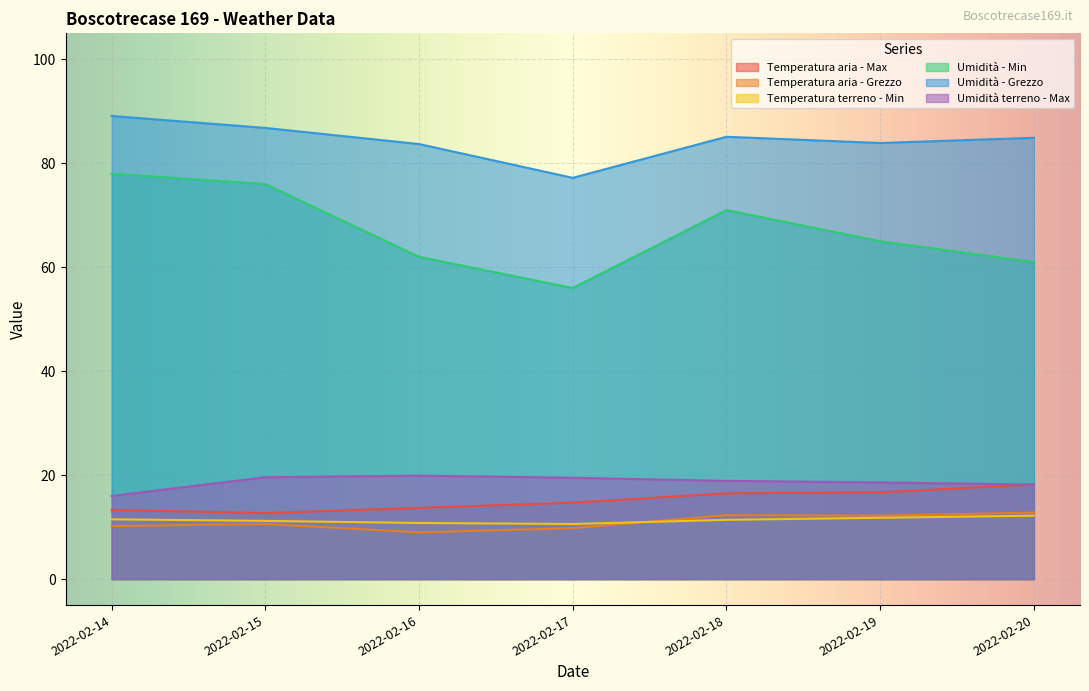

Reading left to right, transcribe all the data shown in this chart.

Temperatura aria - Max: 2022-02-14=13.3	2022-02-15=12.7	2022-02-16=13.7	2022-02-17=14.7	2022-02-18=16.5	2022-02-19=16.7	2022-02-20=18.2
Temperatura aria - Grezzo: 2022-02-14=10.2	2022-02-15=10.6	2022-02-16=9.0	2022-02-17=9.8	2022-02-18=12.3	2022-02-19=12.2	2022-02-20=12.8
Temperatura terreno - Min: 2022-02-14=11.5	2022-02-15=11.2	2022-02-16=10.8	2022-02-17=10.6	2022-02-18=11.4	2022-02-19=11.8	2022-02-20=12.2
Umidità - Min: 2022-02-14=78.0	2022-02-15=76.0	2022-02-16=62.0	2022-02-17=56.0	2022-02-18=71.0	2022-02-19=65.0	2022-02-20=61.0
Umidità - Grezzo: 2022-02-14=89.1	2022-02-15=86.8	2022-02-16=83.7	2022-02-17=77.2	2022-02-18=85.1	2022-02-19=83.9	2022-02-20=84.9
Umidità terreno - Max: 2022-02-14=16.0	2022-02-15=19.6	2022-02-16=19.9	2022-02-17=19.5	2022-02-18=18.9	2022-02-19=18.6	2022-02-20=18.2